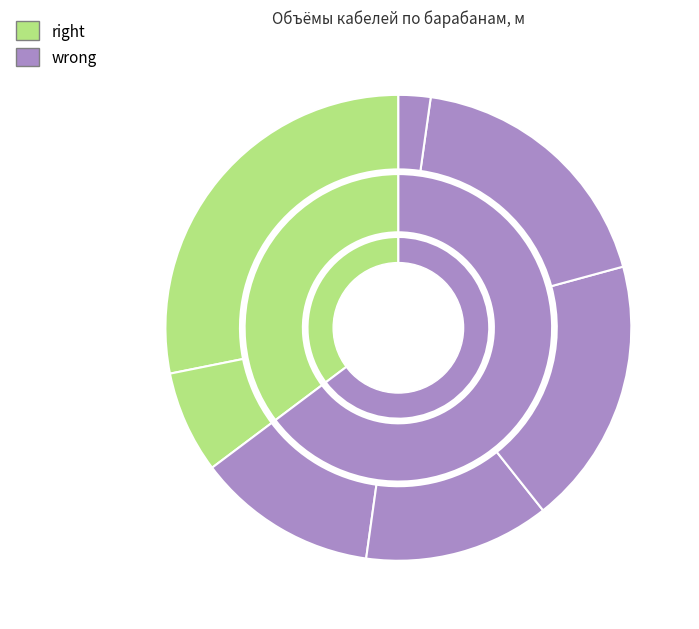

Which slice is the smallest?

230 освинцован. СЗ 6719